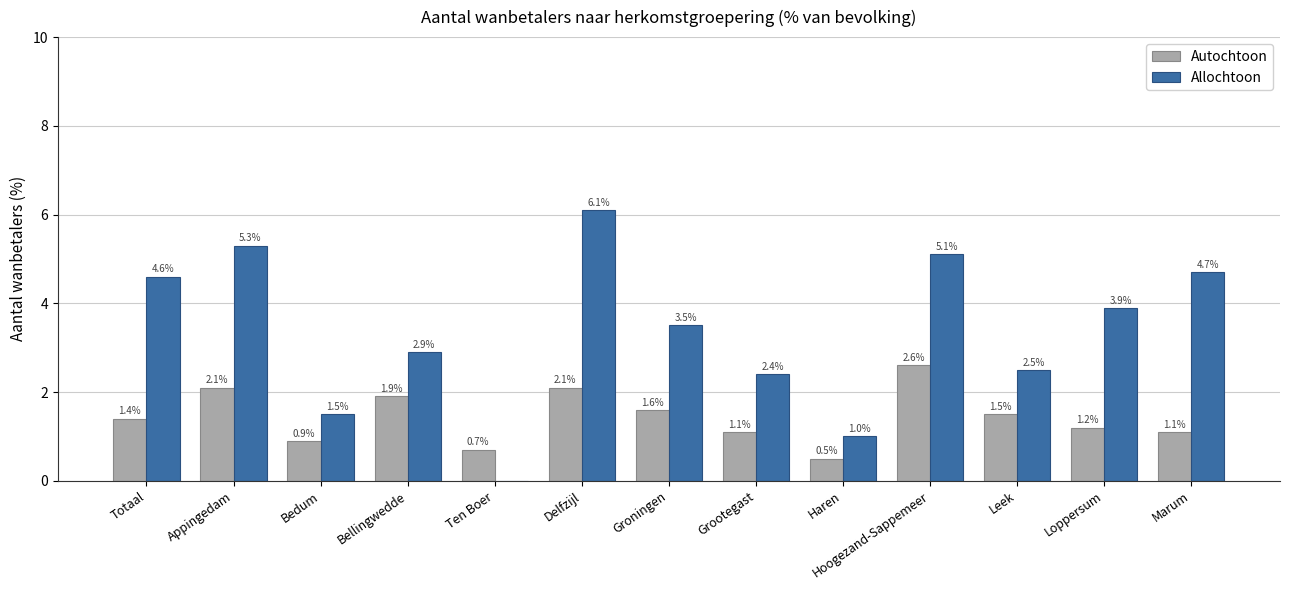

How many groups of bars are there?

13